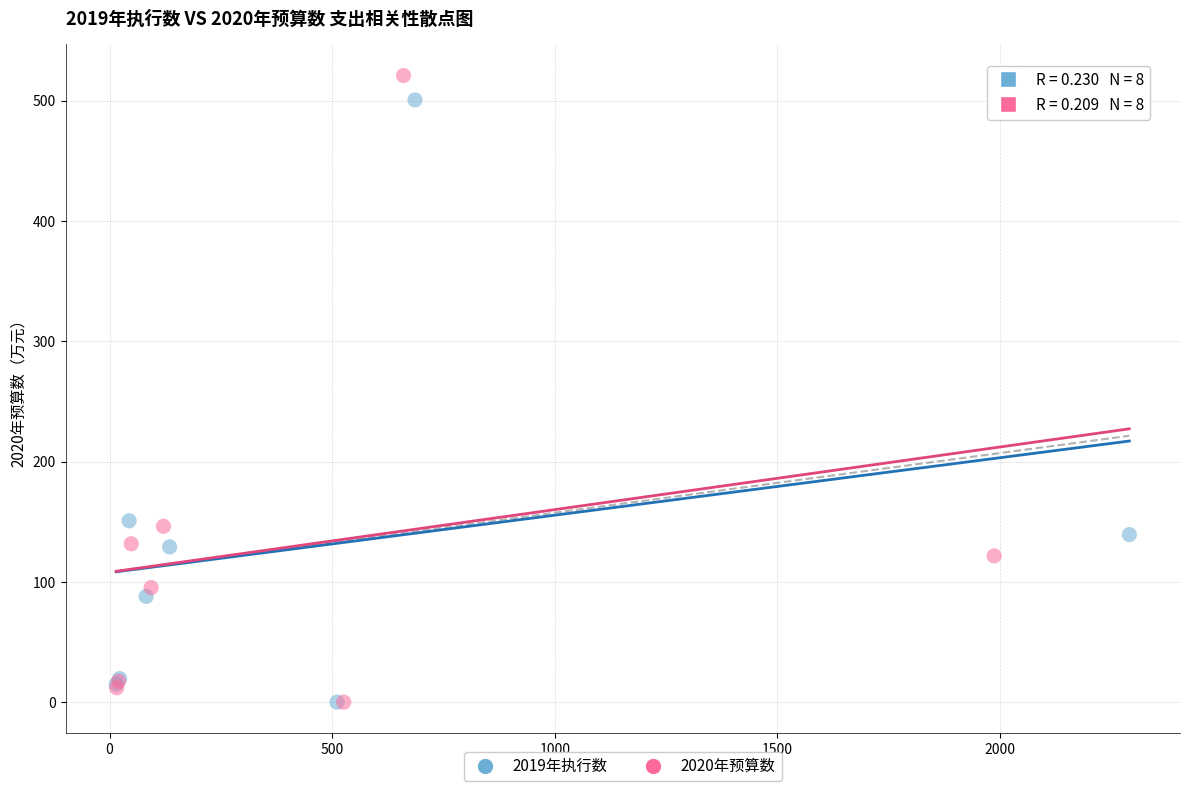

Which series has the largest Y range (max minus min)?

2020年预算数